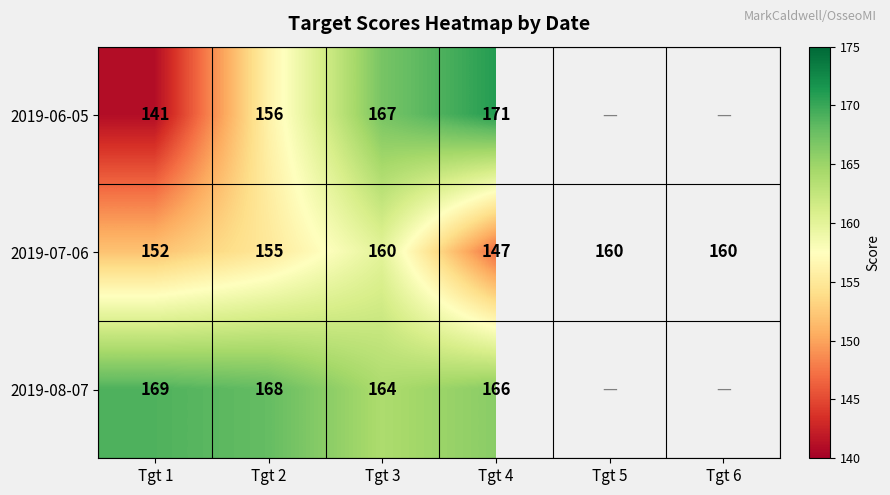

Which category has the lowest value across all series?

Tgt 1